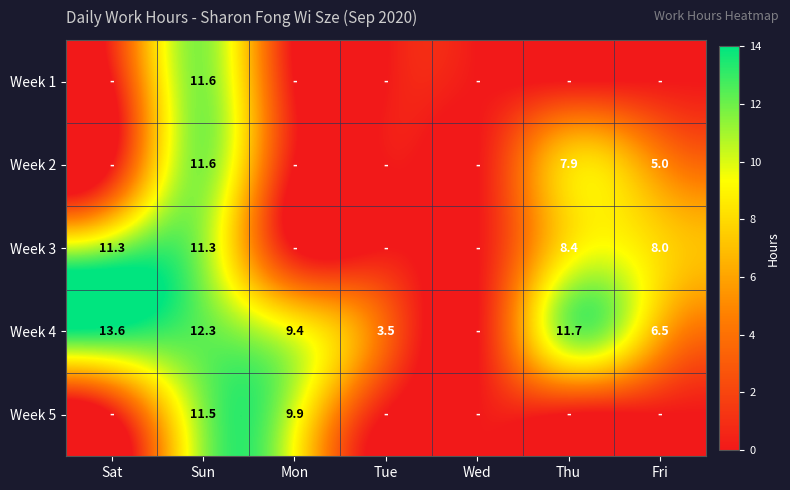

The value of Week 2 at Thu is 7.9. True or false?

True